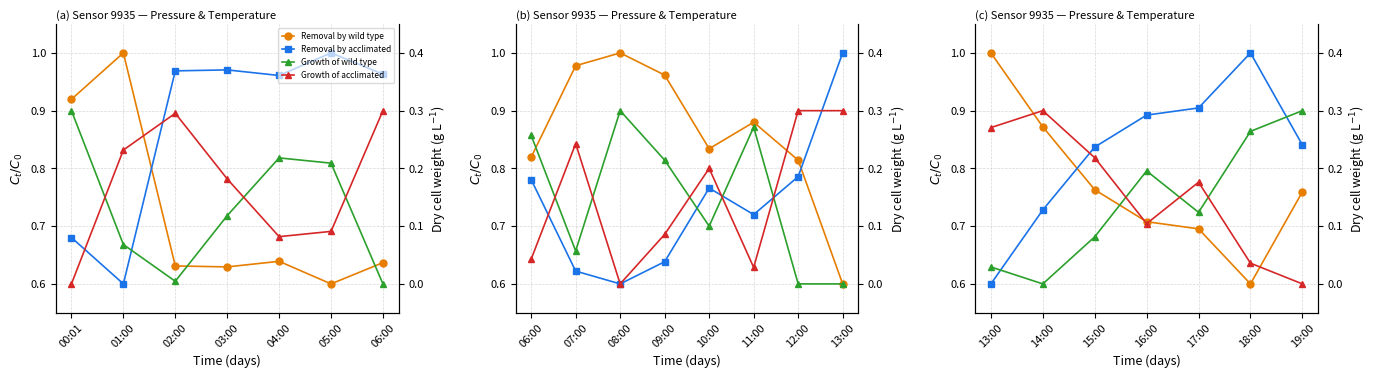

How many lines are shown in the chart?

4